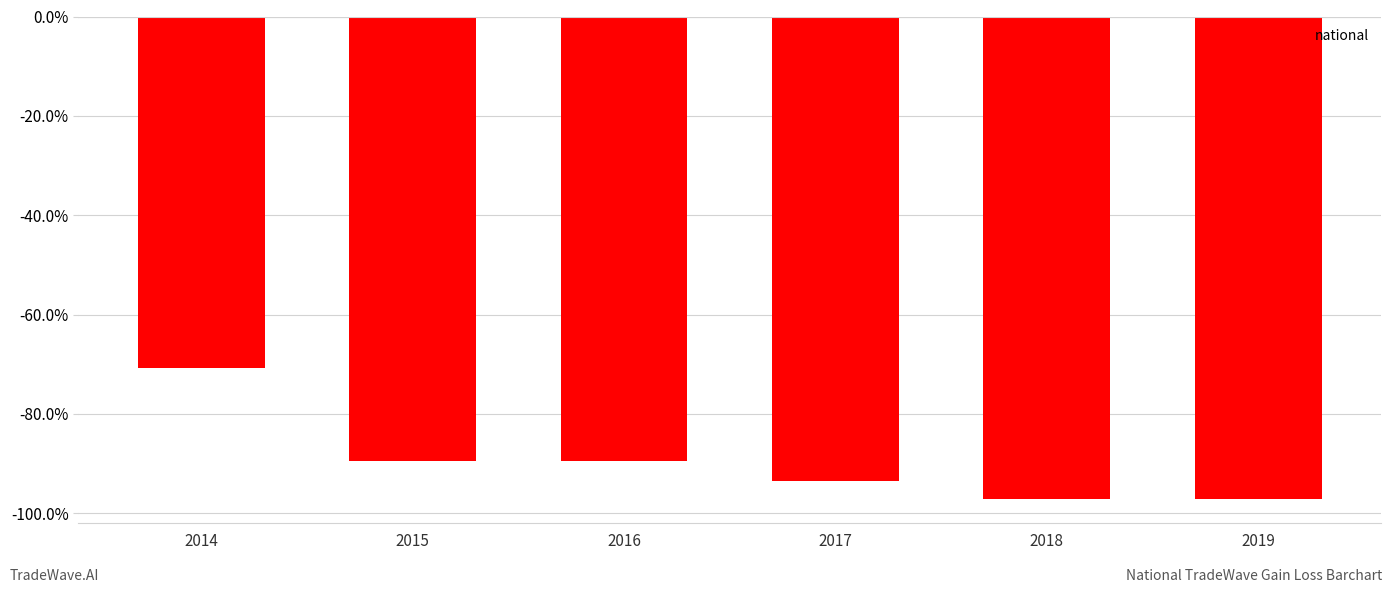

What is the approximate value at 2018?

-97.0